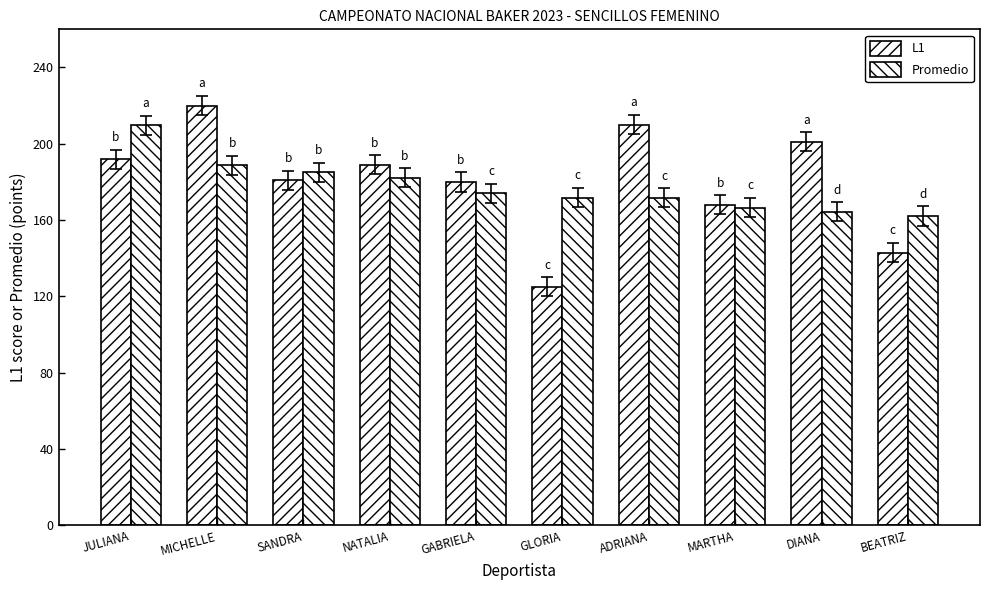

How many groups of bars are there?

10